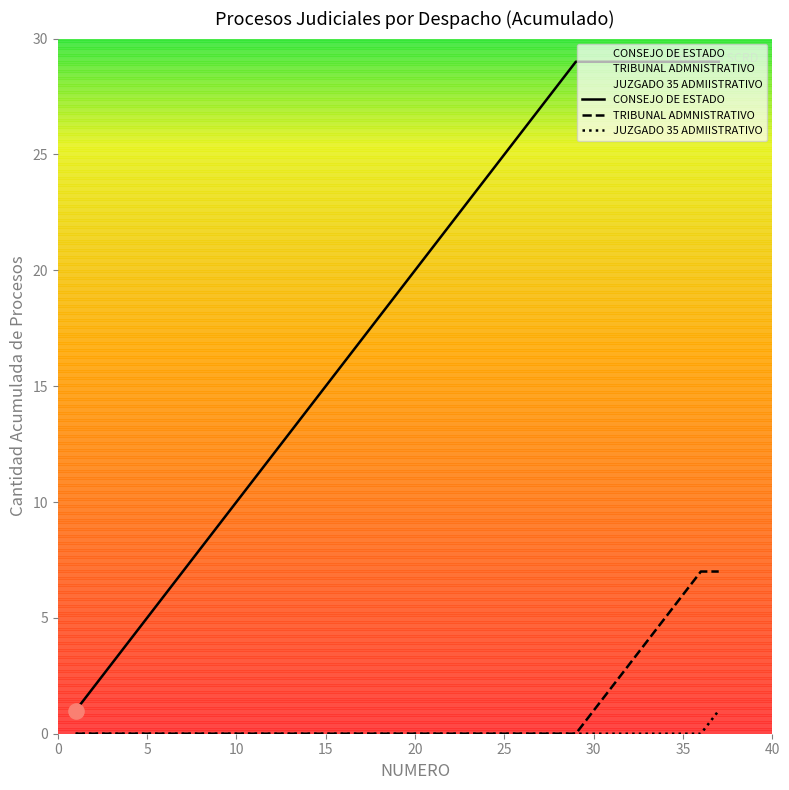

What is the total value across all series at 25?

25